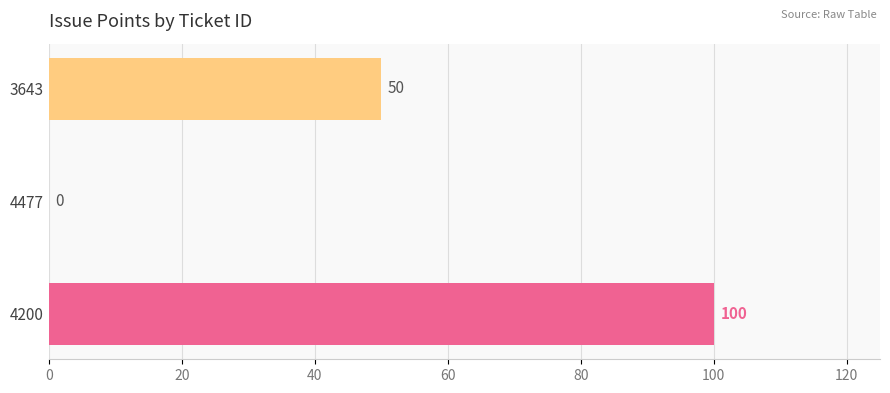

Count the values in the range 0 to 100.

3